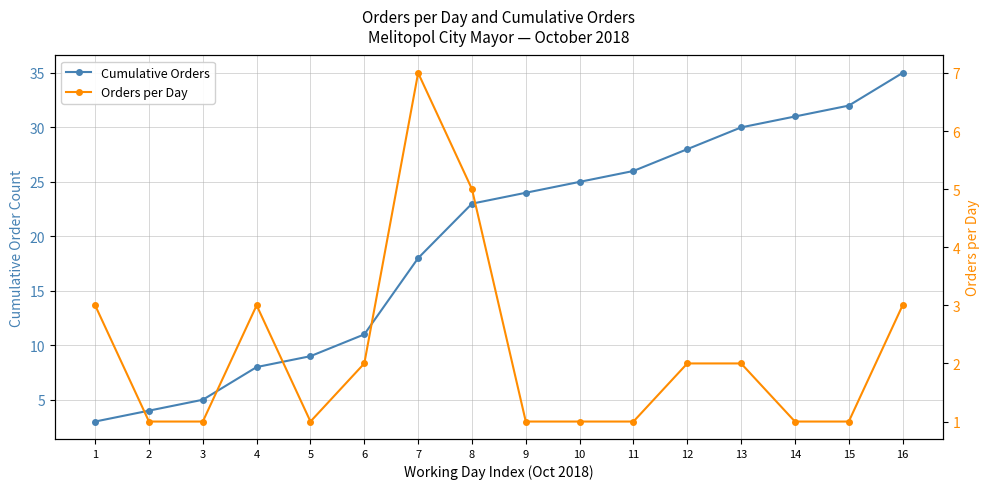

The Orders per Day series shows 1 at 14. True or false?

True